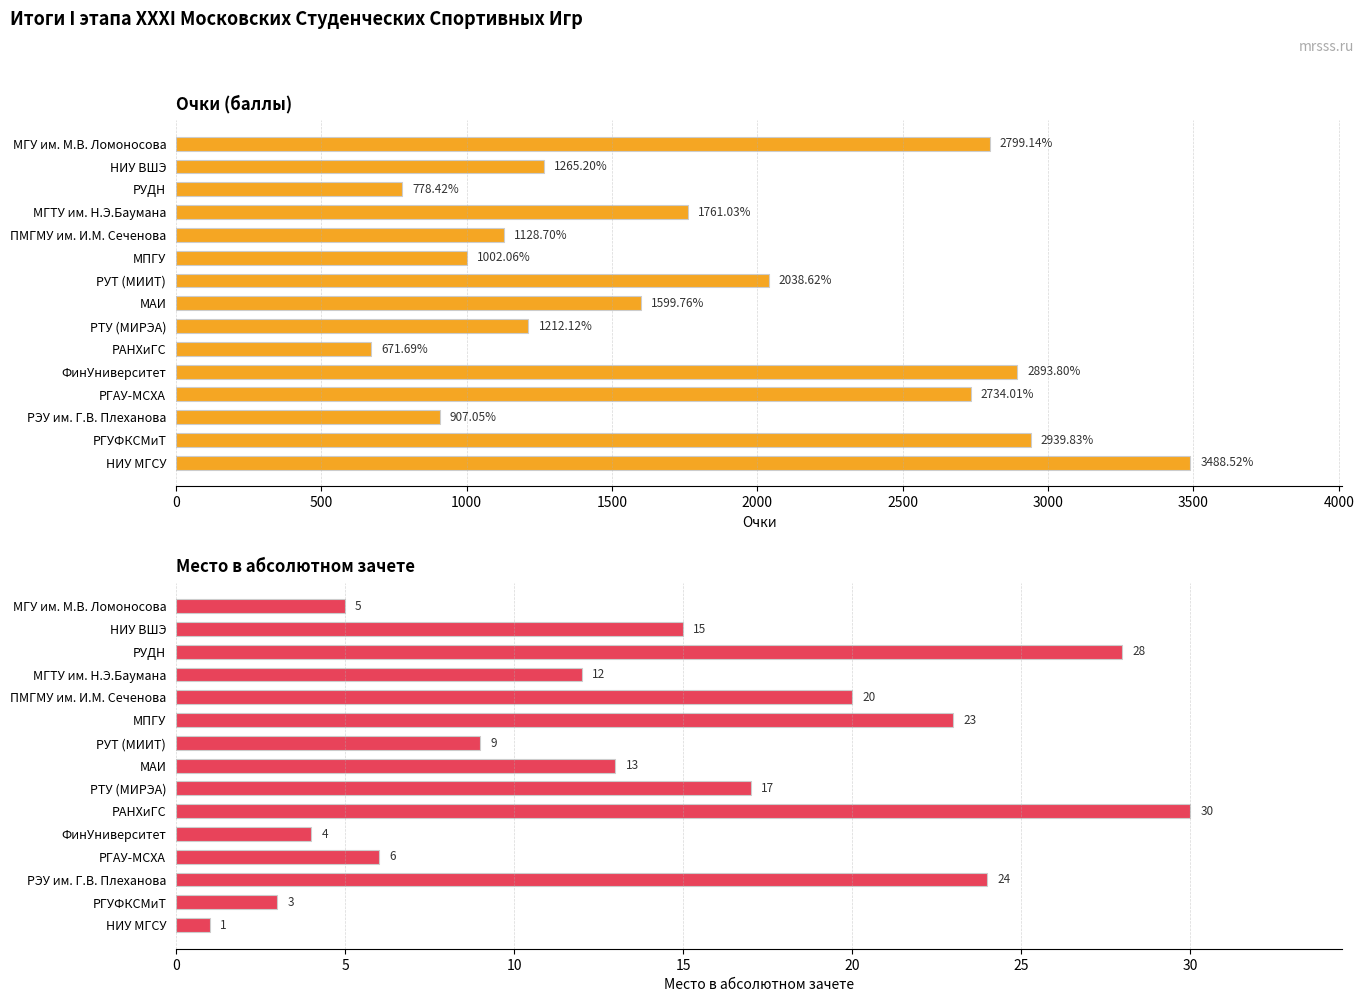

How many series are shown in this chart?

2